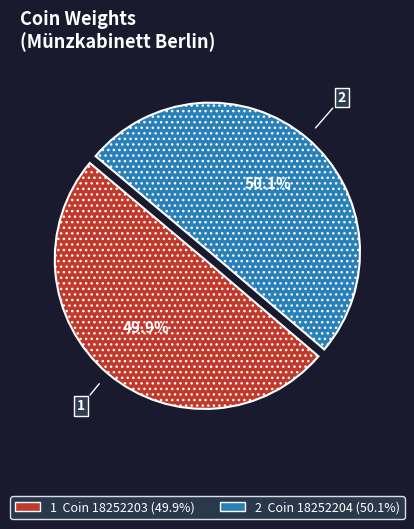

Does any single category account for the majority?

Yes